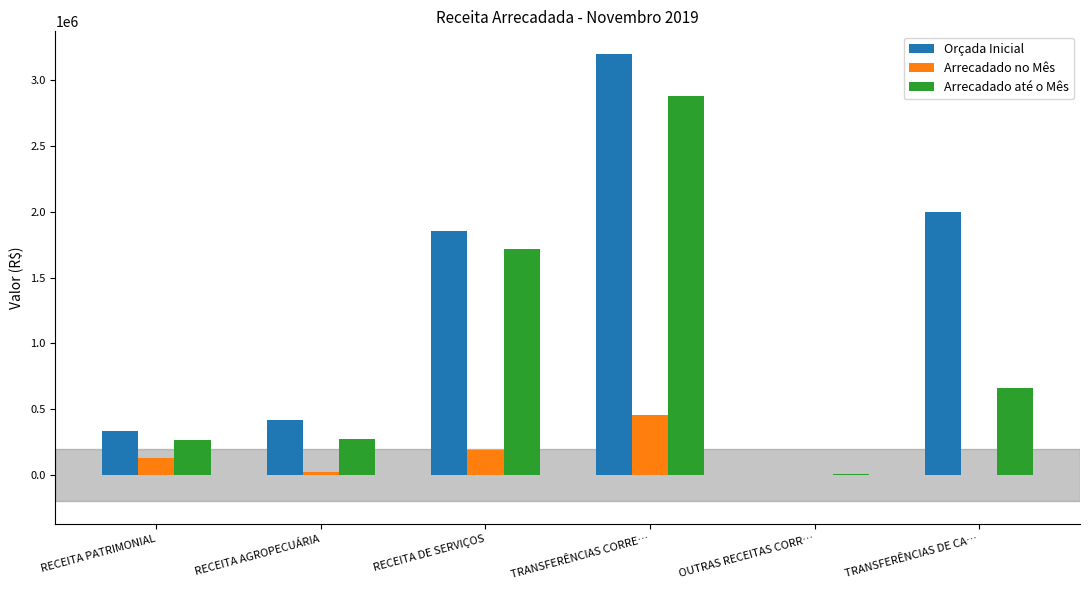

Which series has the largest total across all categories?

Orçada Inicial